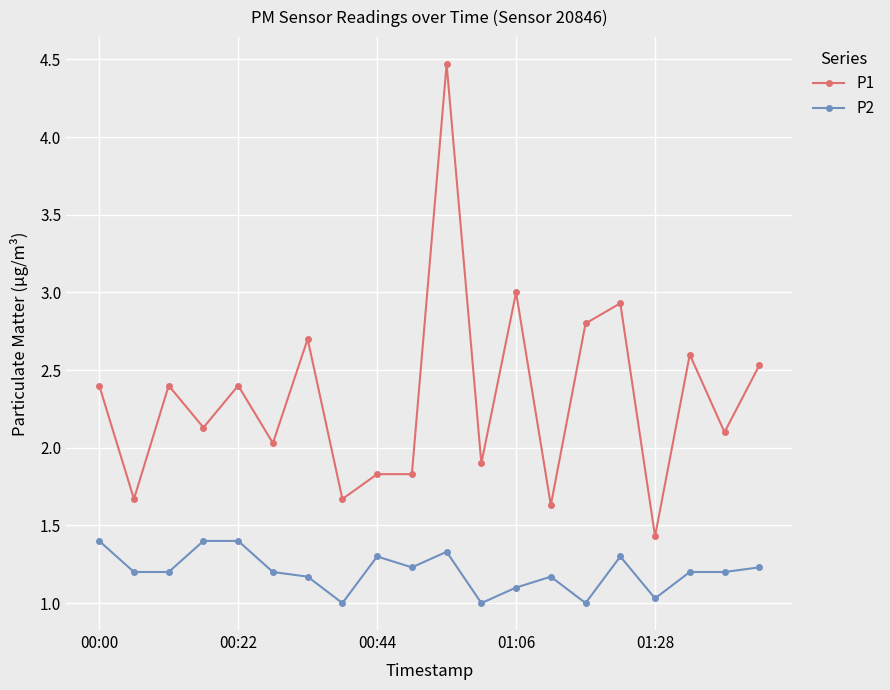

How many values in the P1 series are below 2?

7